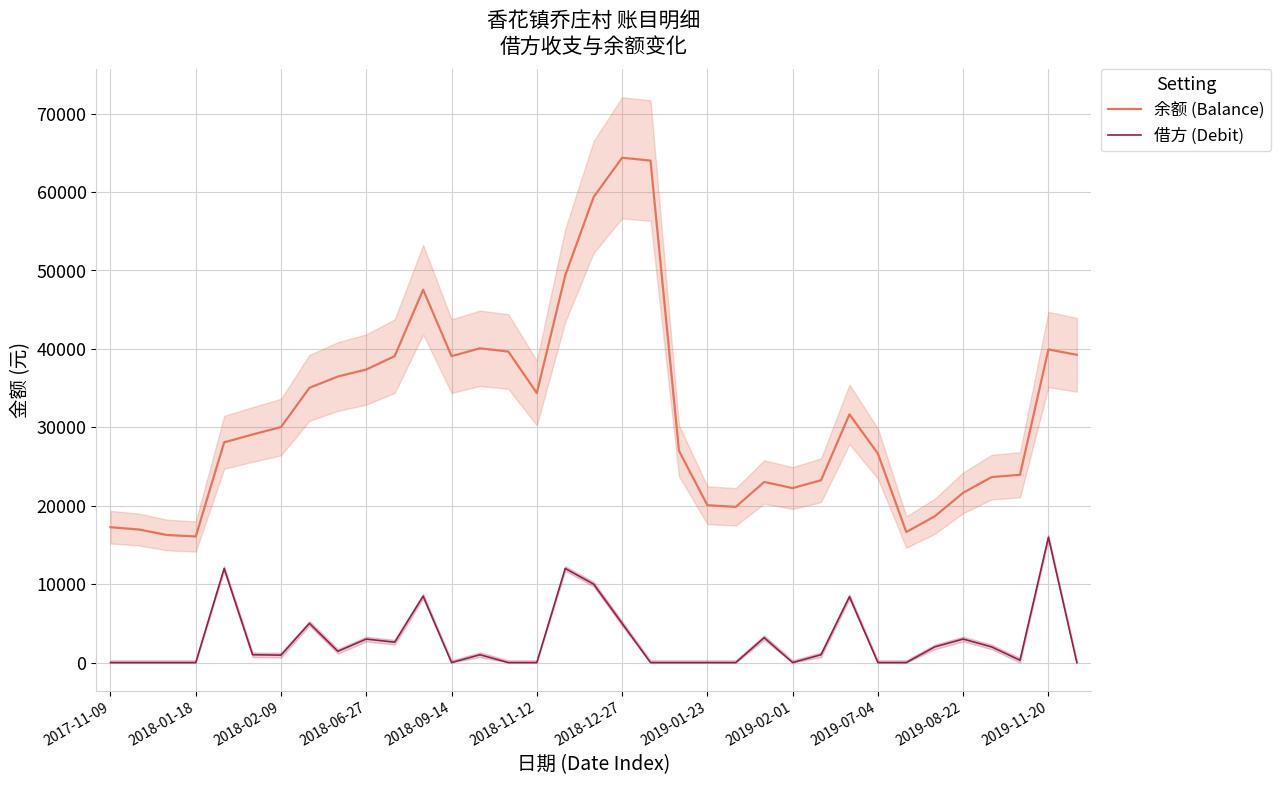

True or false: 借方 (Debit) and 余额 (Balance) cross at least once.

False